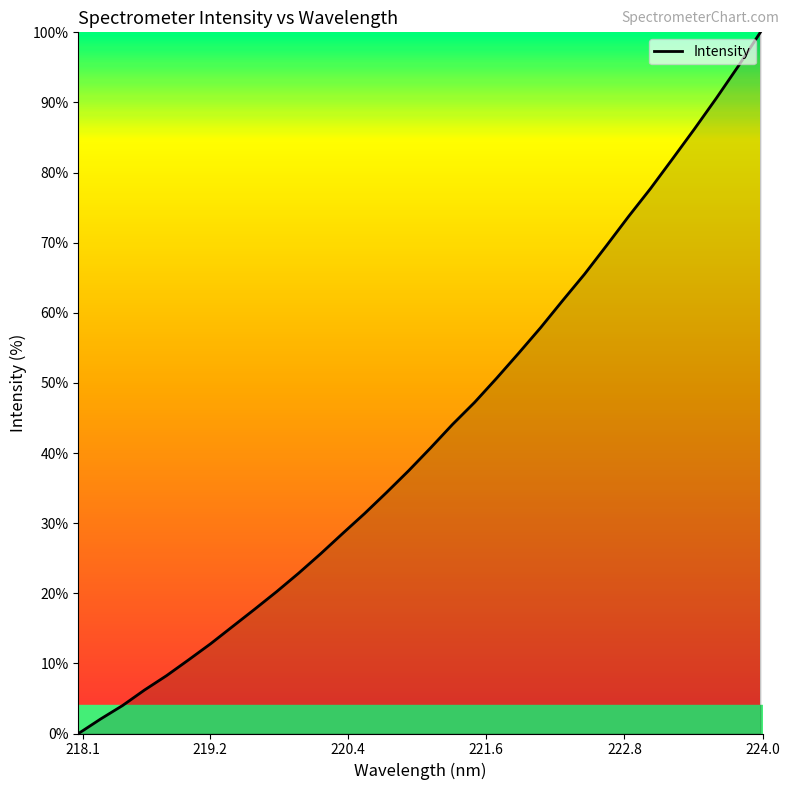

What is the maximum value shown in the chart?

100.0